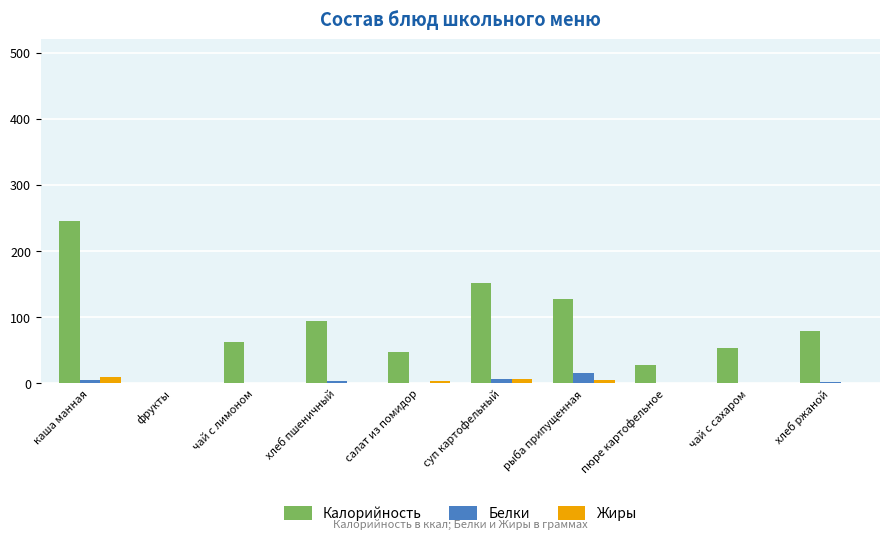

The value of Жиры at каша манная is 10.5. True or false?

True